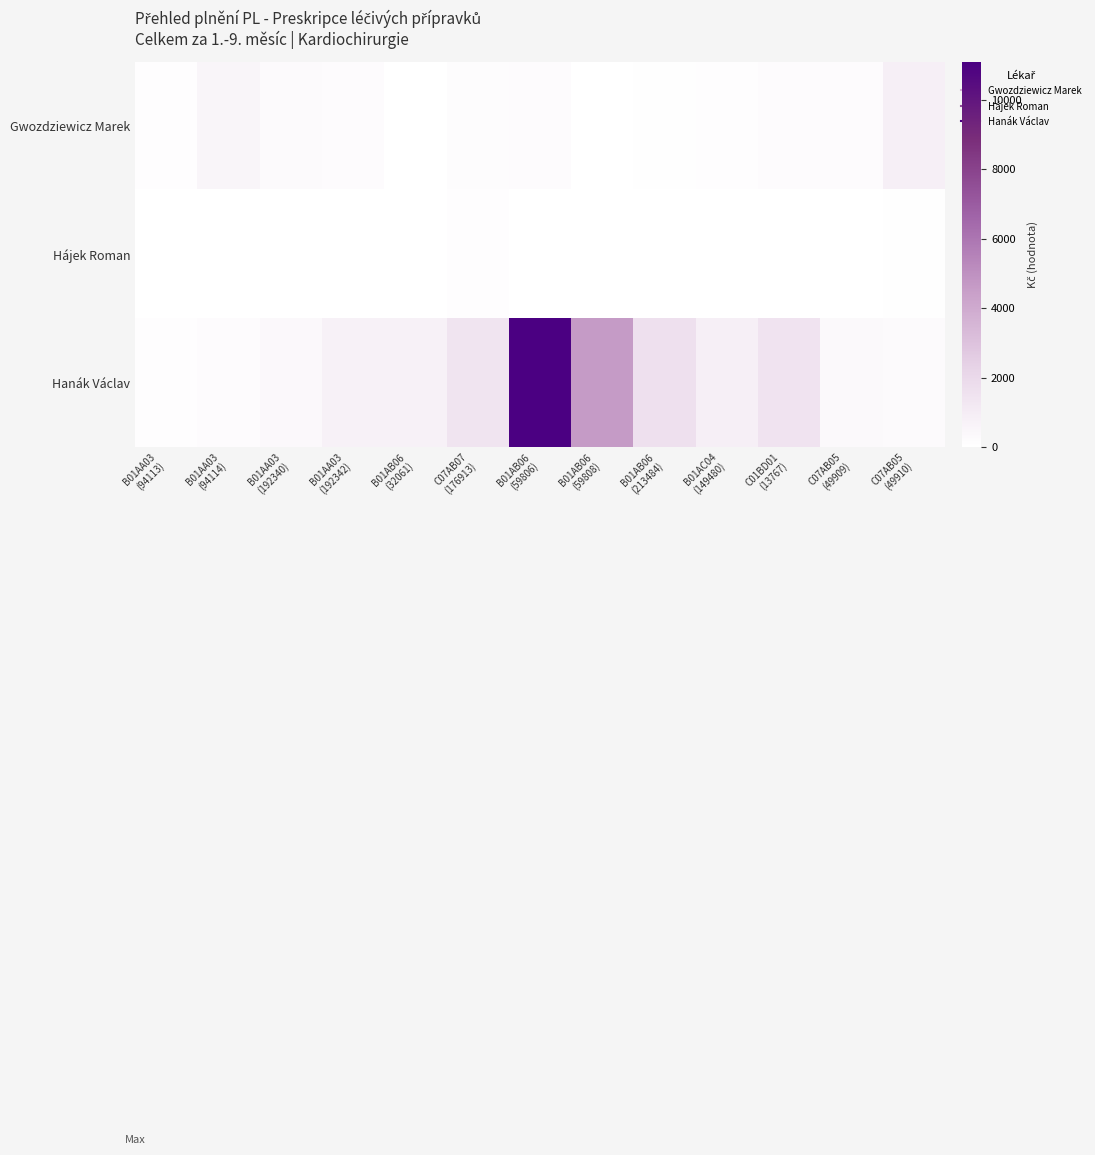

Reading left to right, list all the values displayed in this chart.

Gwozdziewicz Marek: B01AA03
(94113)=120.6	B01AA03
(94114)=554.2	B01AA03
(192340)=280.3	B01AA03
(192342)=216.0	B01AB06
(32061)=16.4	C07AB07
(176913)=140.4	B01AB06
(59806)=210.7	B01AB06
(59808)=8.8	B01AB06
(213484)=48.3	B01AC04
(149480)=96.5	C01BD01
(13767)=174.8	C07AB05
(49909)=181.1	C07AB05
(49910)=841.9
Hájek Roman: B01AA03
(94113)=0.0	B01AA03
(94114)=0.0	B01AA03
(192340)=0.0	B01AA03
(192342)=0.0	B01AB06
(32061)=0.0	C07AB07
(176913)=105.3	B01AB06
(59806)=0.0	B01AB06
(59808)=0.0	B01AB06
(213484)=0.0	B01AC04
(149480)=0.0	C01BD01
(13767)=0.0	C07AB05
(49909)=0.0	C07AB05
(49910)=70.5
Hanák Václav: B01AA03
(94113)=93.8	B01AA03
(94114)=184.7	B01AA03
(192340)=361.8	B01AA03
(192342)=739.0	B01AB06
(32061)=736.3	C07AB07
(176913)=1385.6	B01AB06
(59806)=11084.9	B01AB06
(59808)=4618.7	B01AB06
(213484)=1630.2	B01AC04
(149480)=840.9	C01BD01
(13767)=1440.0	C07AB05
(49909)=327.7	C07AB05
(49910)=229.4